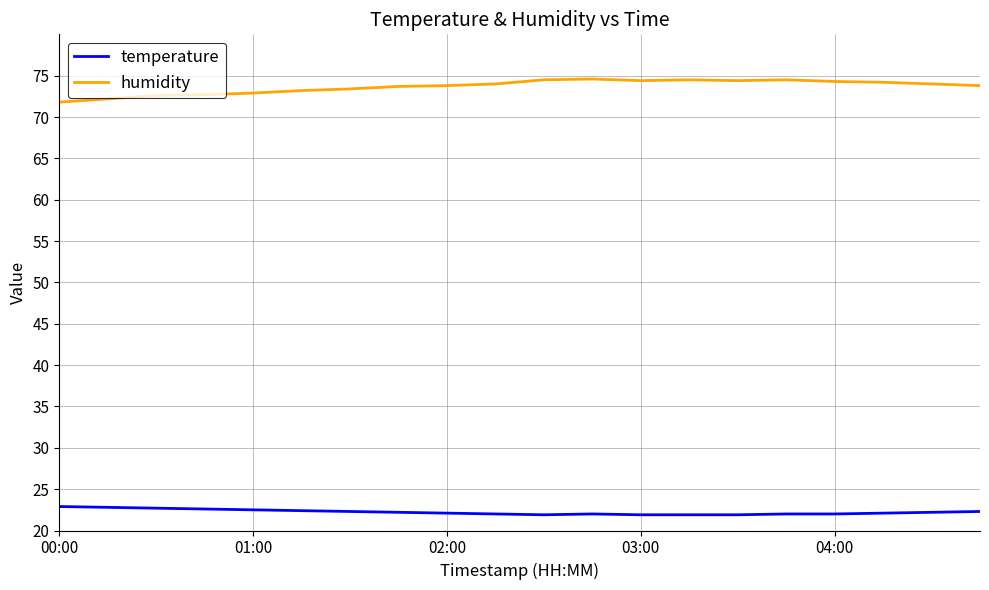

List the series in order of their peak value, highest first.

humidity, temperature